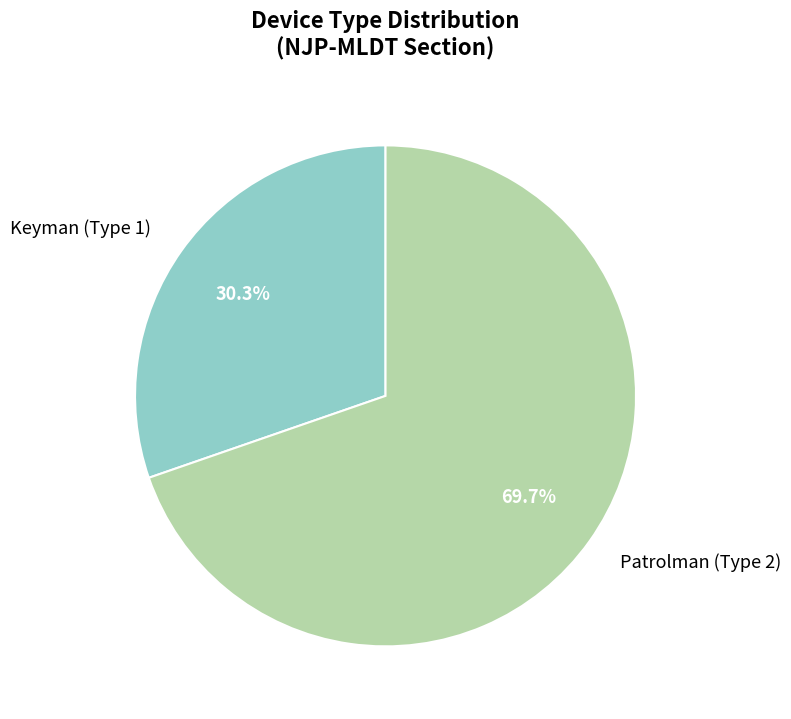

What is the total percentage of Keyman (Type 1) and Patrolman (Type 2)?

100.0%